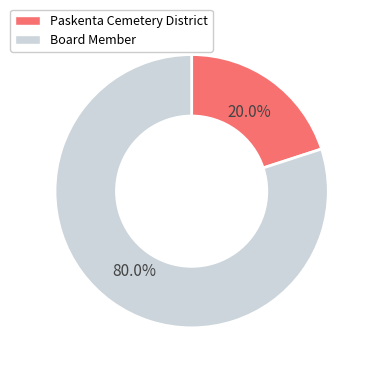

Is Paskenta Cemetery District the majority of the pie?

No